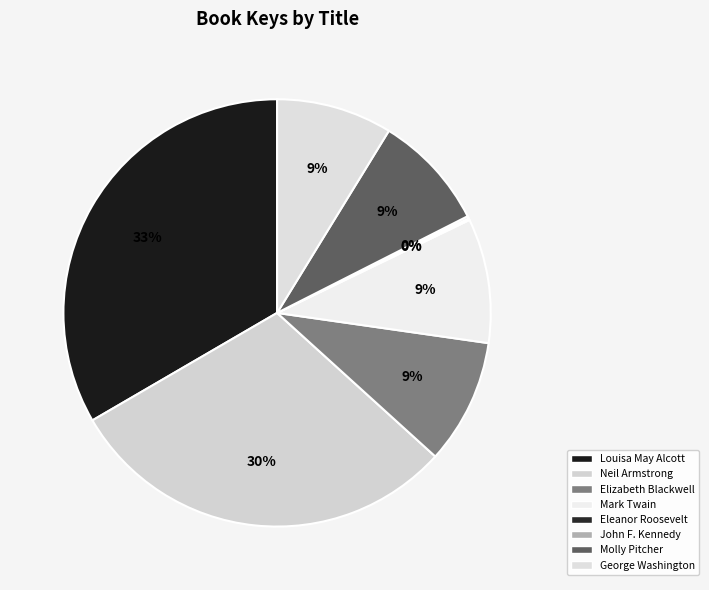

To the nearest percent, what percentage of the pie is Mark Twain?

9%